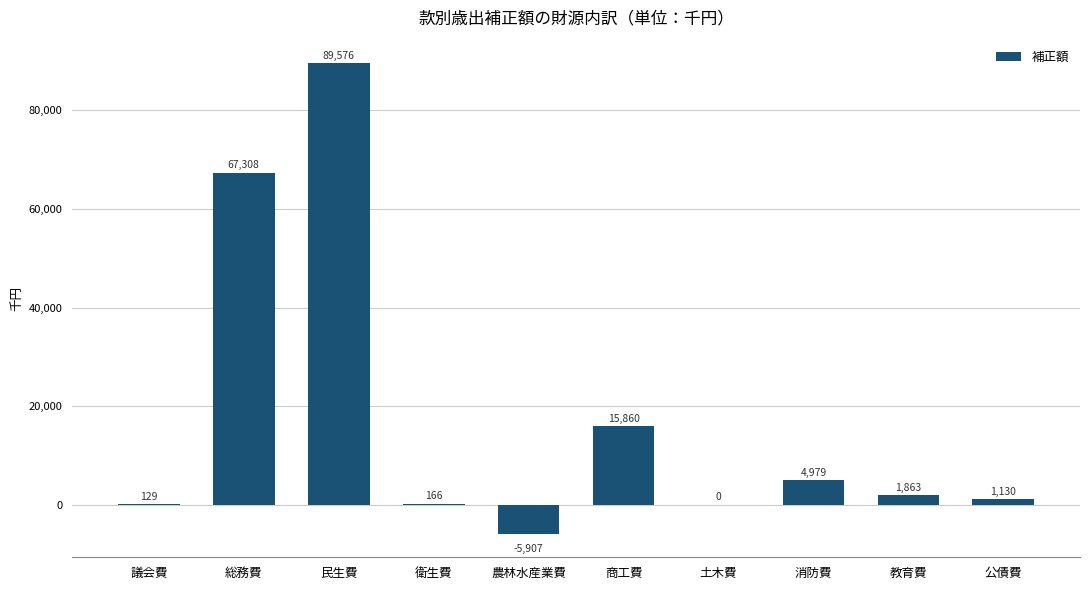

What is the sum of the values at 教育費 and 民生費?

91439